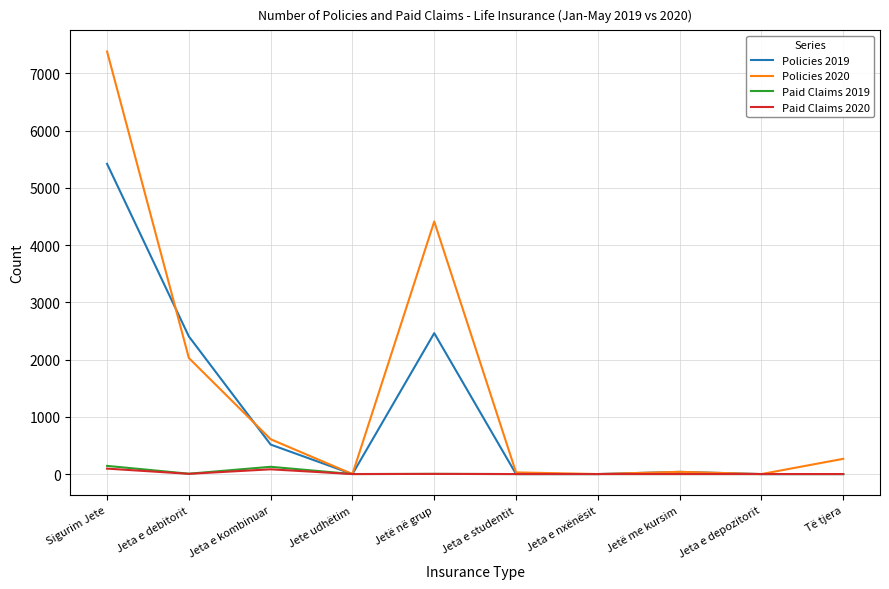

What is the difference between the maximum and minimum values in the Policies 2019 series?

5419